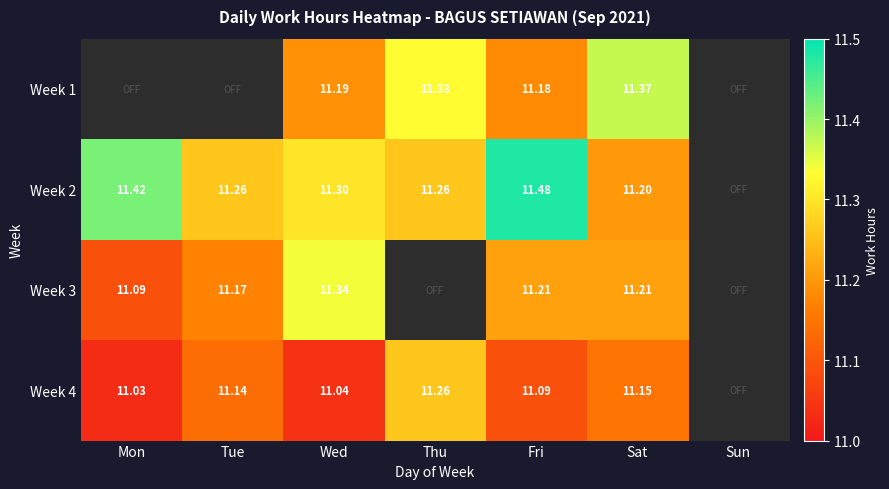

The Week 3 series shows 11.1 at Mon. True or false?

True